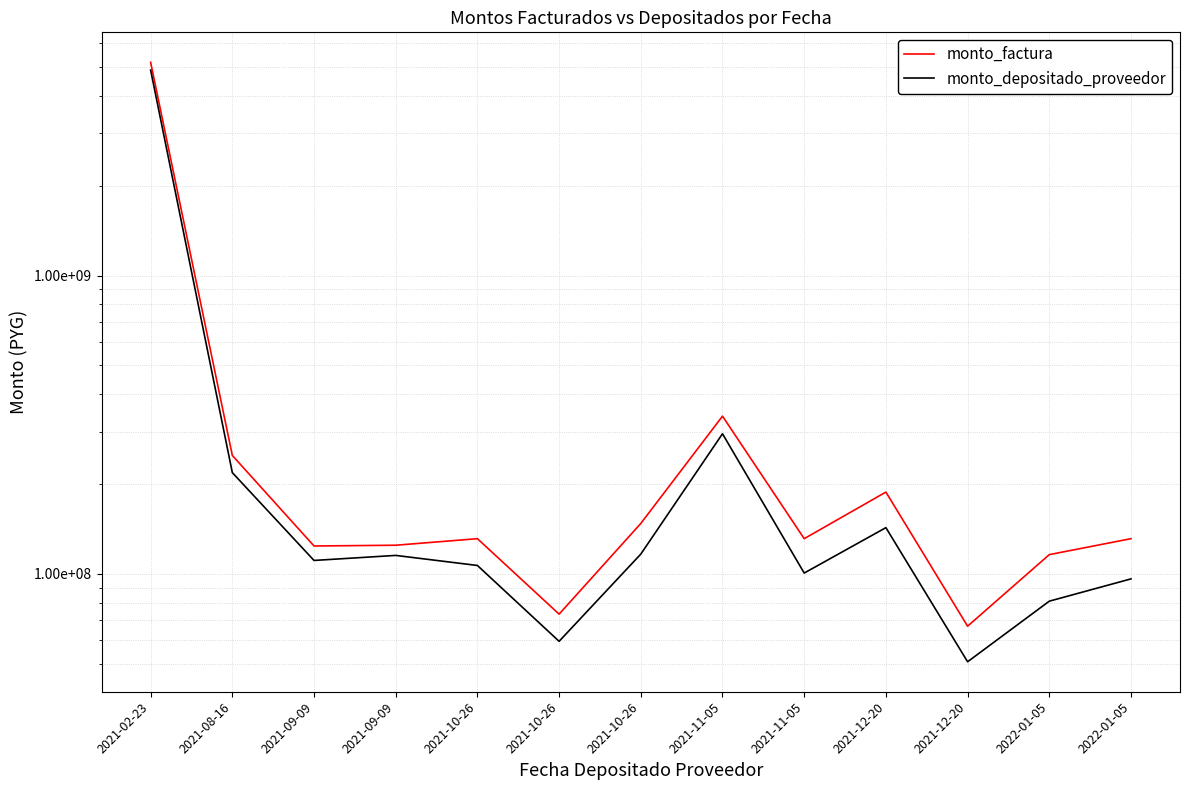

Which category has the lowest value in the monto_factura series?

2021-12-20